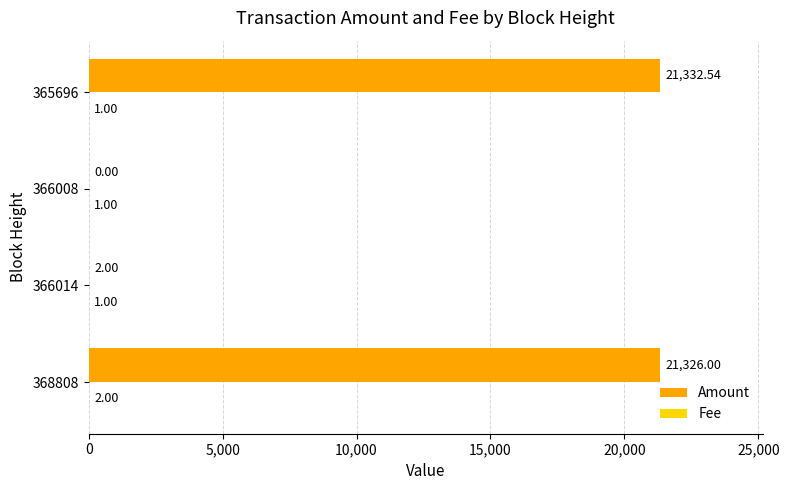

At which category is the sum across all series the highest?

365696